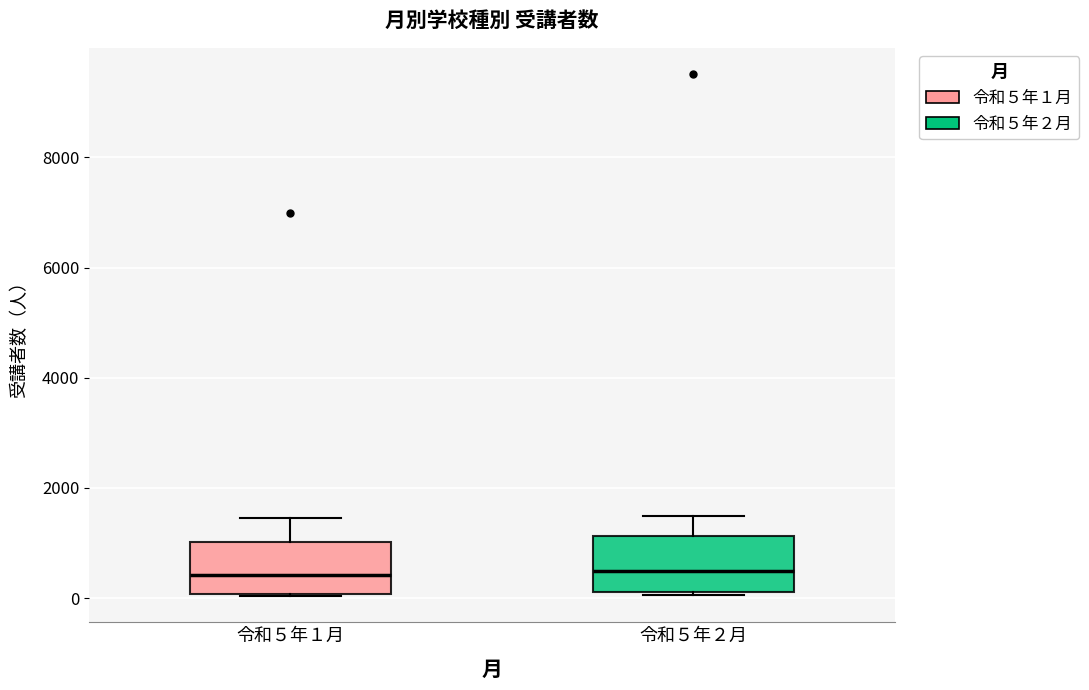

Reading left to right, read every box against the y-axis: the position of its median line, the range the box covers, and the ends of its whiskers. The values are not printed on the chart, so give them approximately, as read against the axis.

令和５年１月: median 400, box 0 to 1000, whiskers 0 to 1400
令和５年２月: median 400, box 200 to 1200, whiskers 0 to 1400